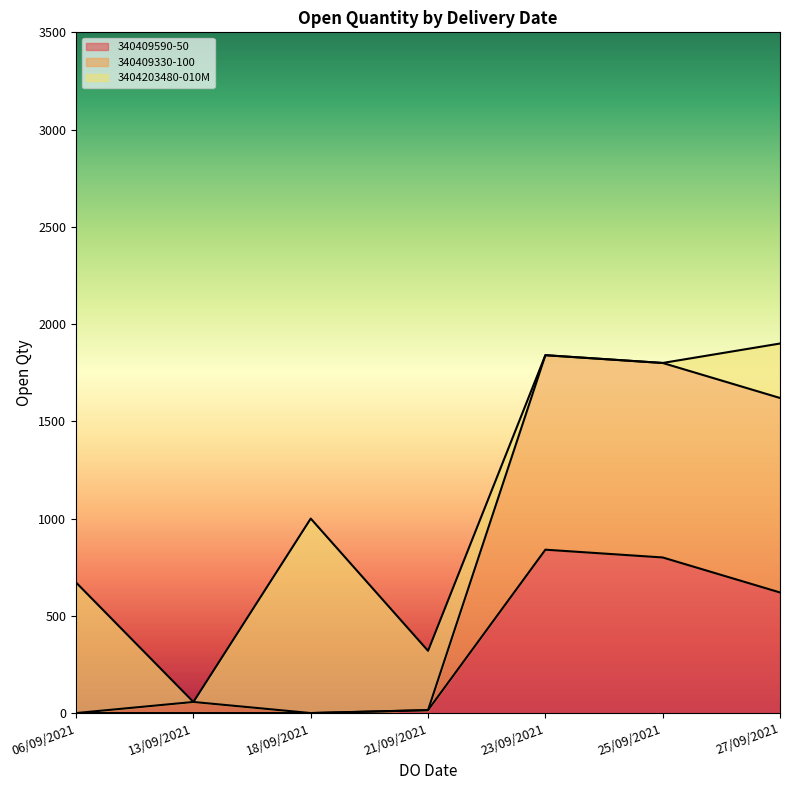

The 340409590-50 series shows 0 at 06/09/2021. True or false?

True